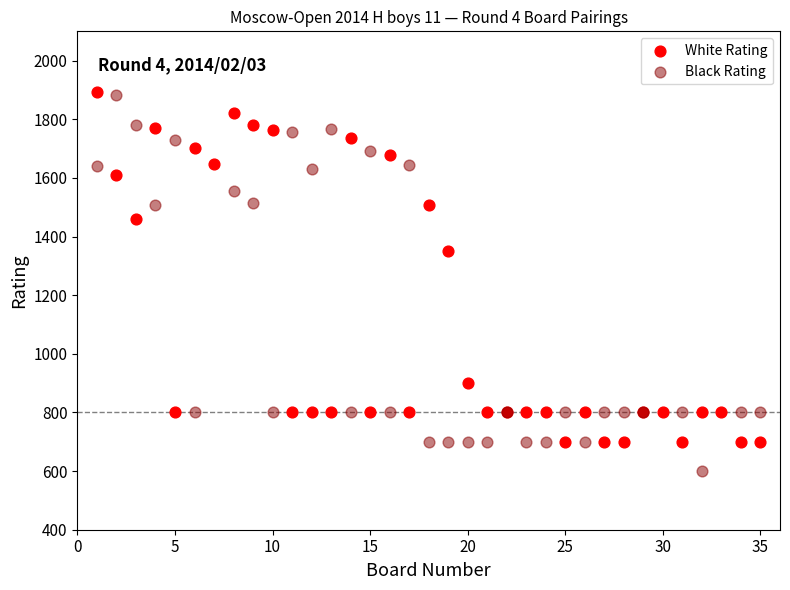

Which series has the widest spread of Y values?

Black Rating